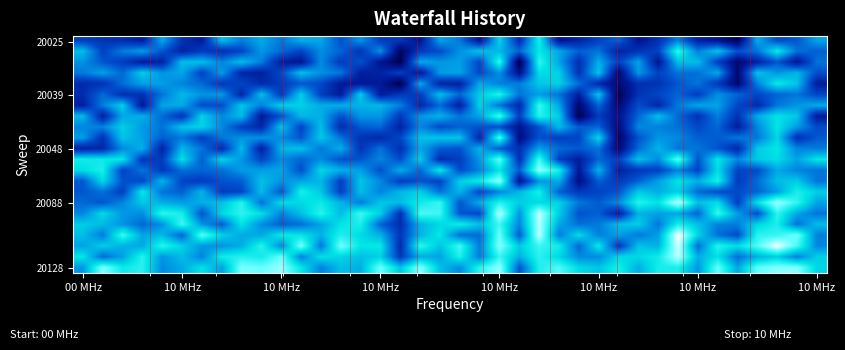

At which category does the chart reach its minimum across all series?

22